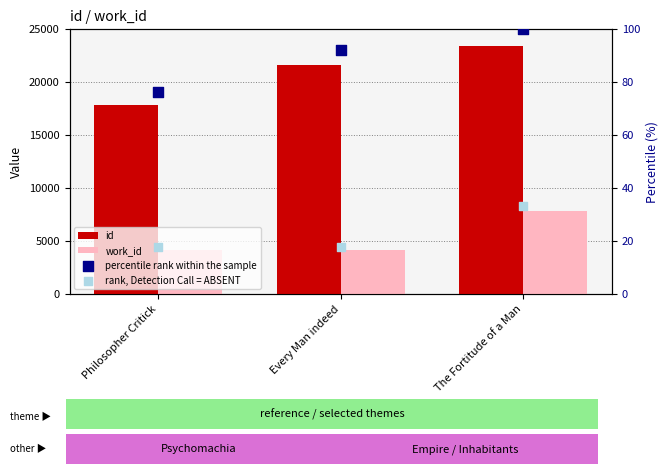

What is the total value across all series at Every Man indeed?

25859.9